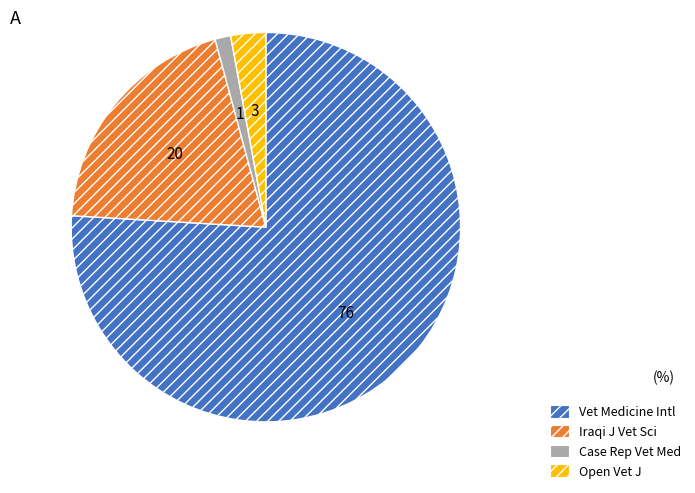

Is there a majority slice in this chart?

Yes